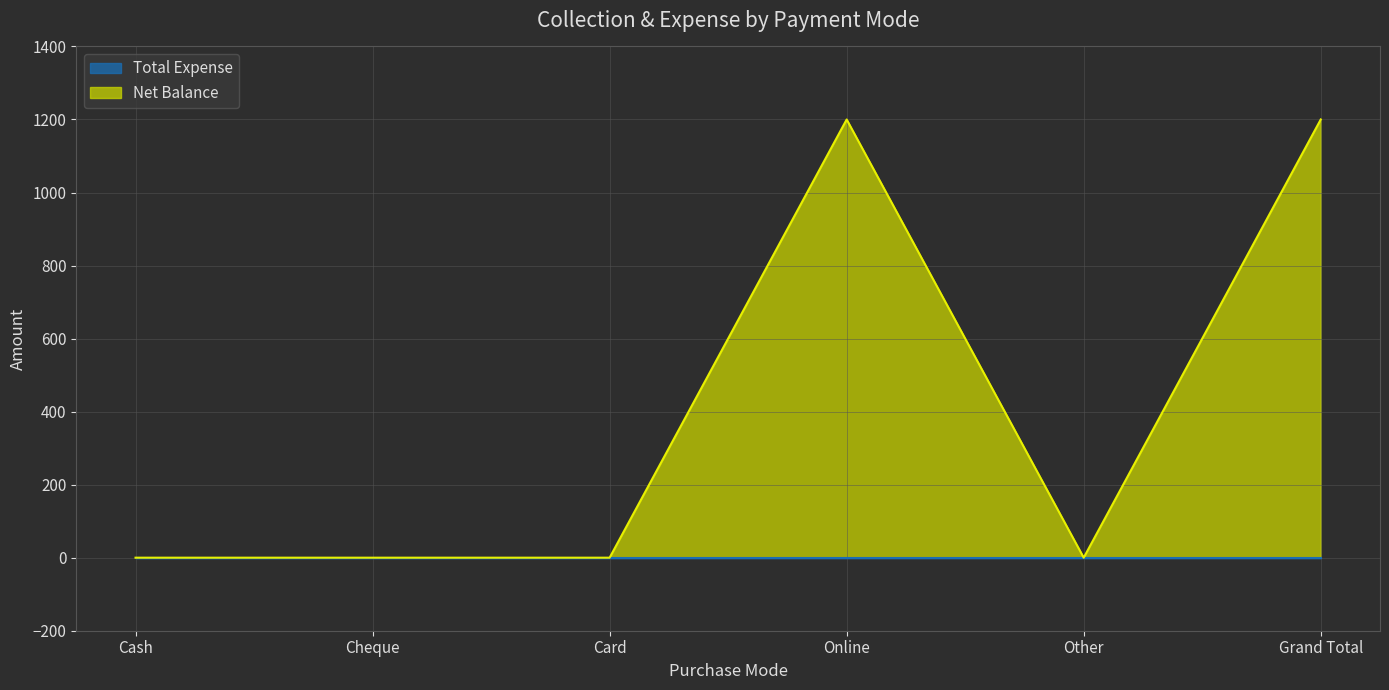

True or false: the data shows -510 at Cheque.

False